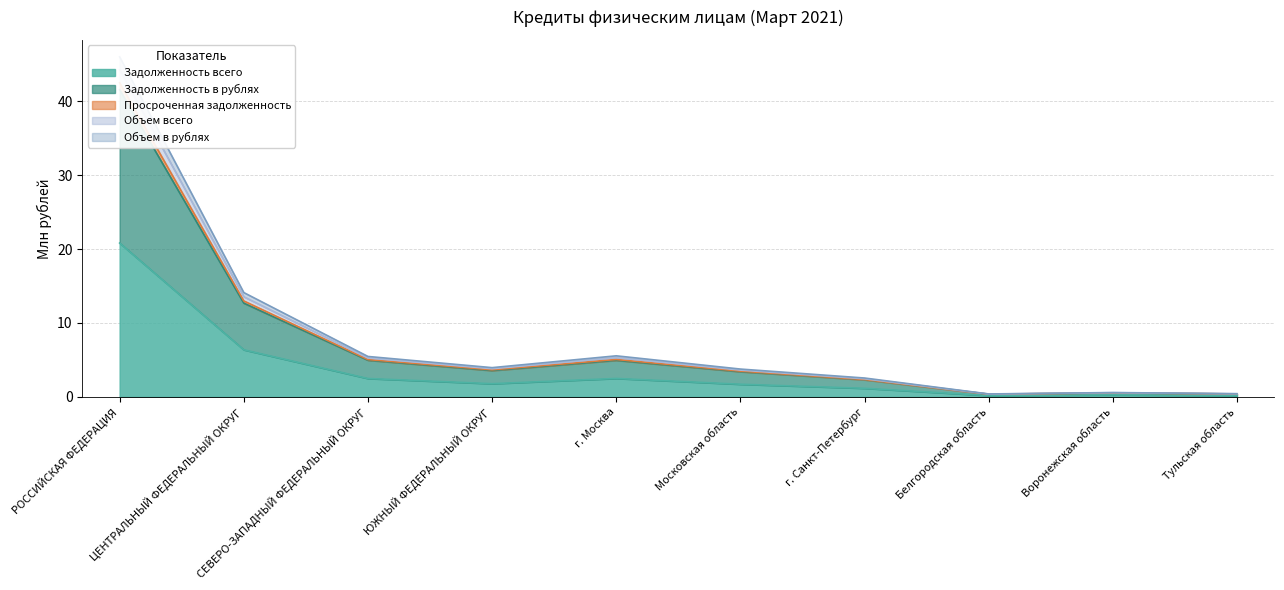

What are all the series names shown in the legend?

Задолженность всего, Задолженность в рублях, Просроченная задолженность, Объем всего, Объем в рублях